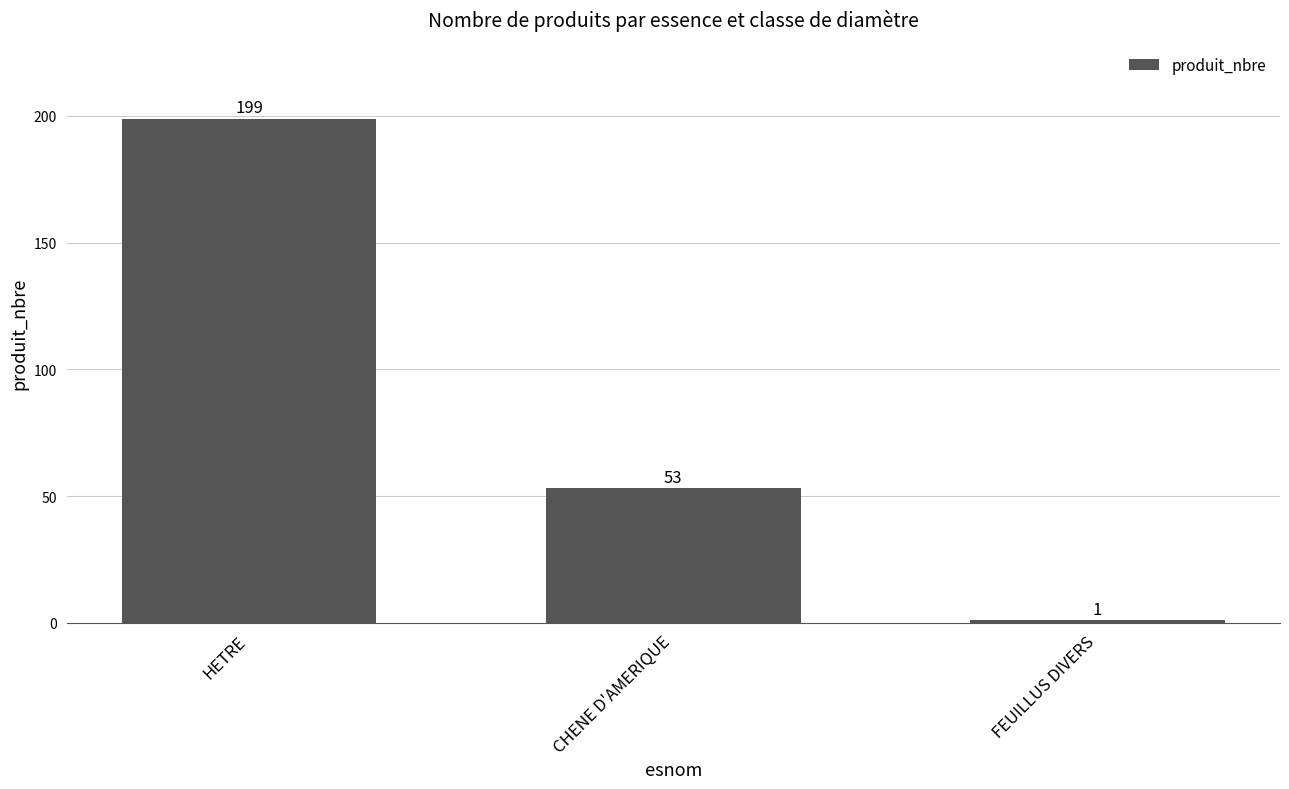

At which label does the data first exceed 53?

HETRE